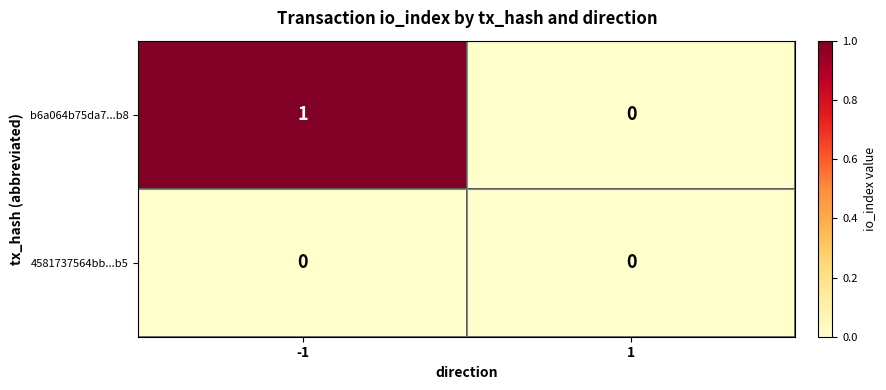

True or false: b6a064b75da7...b8 has a value of 0 at 1.

True